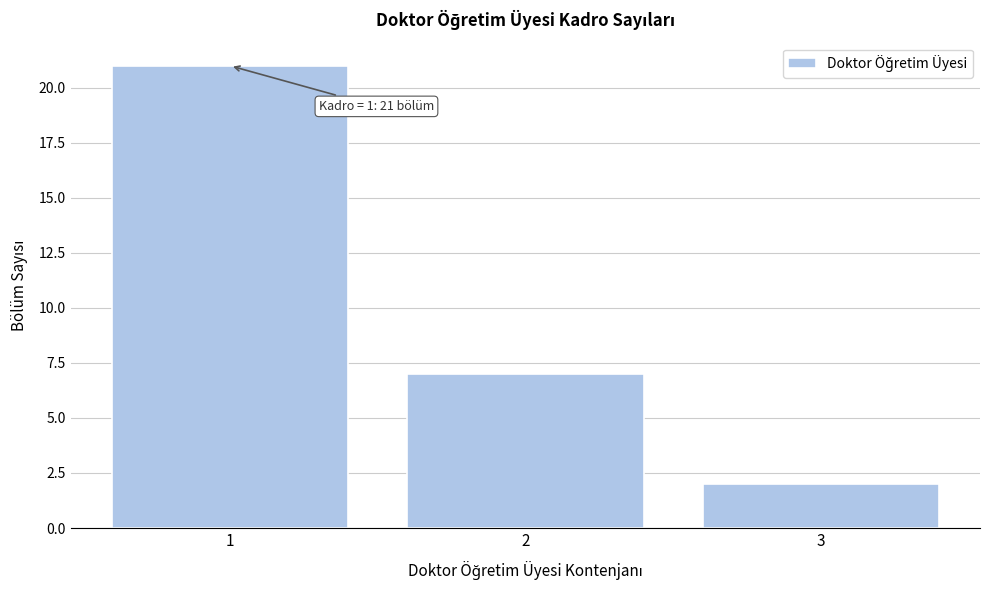

Reading left to right, list all the values displayed in this chart.

21	7	2